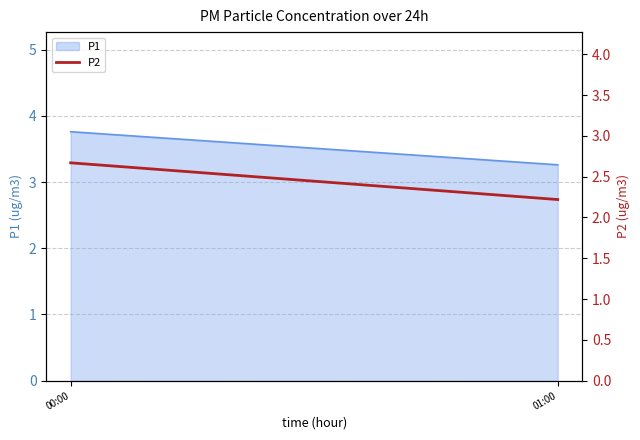

Does the chart have visible grid lines?

Yes